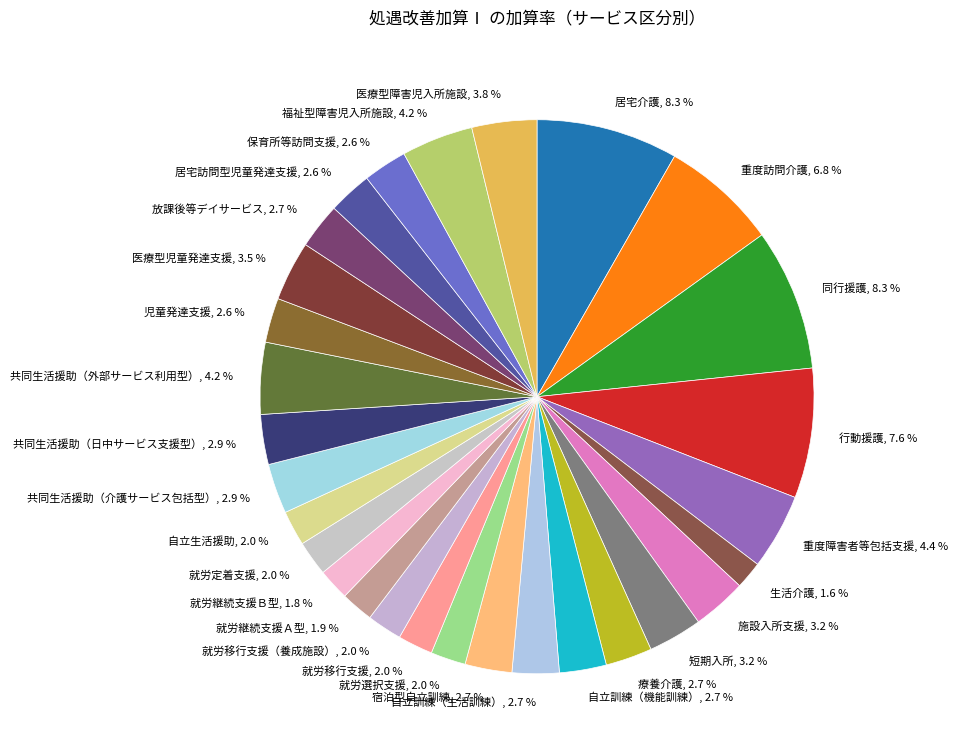

Which has a higher value, 医療型障害児入所施設, 3.8 % or 自立訓練（機能訓練）, 2.7 %?

医療型障害児入所施設, 3.8 %